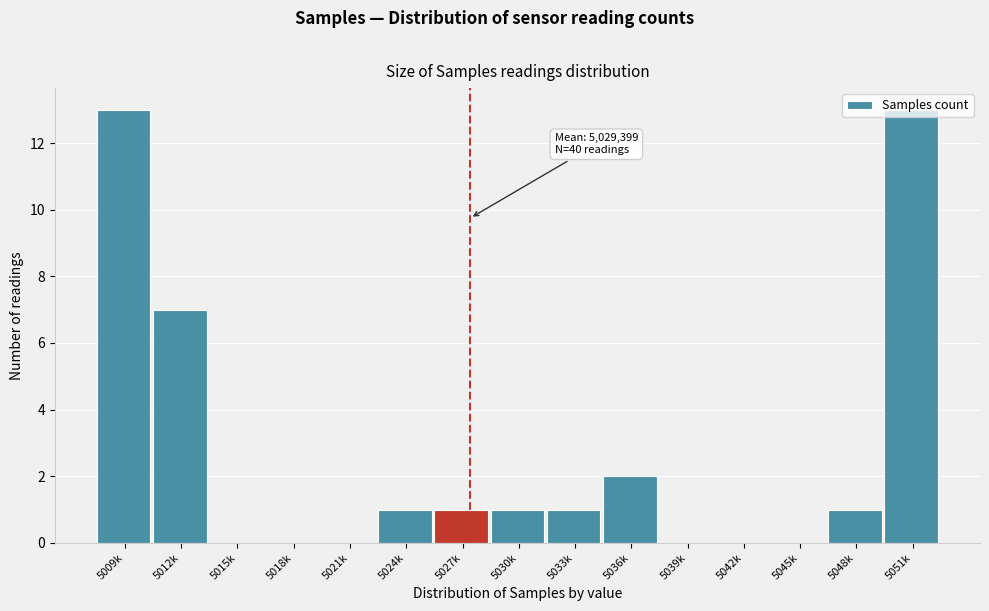

Is it true that the value at 5027k is 1?

True